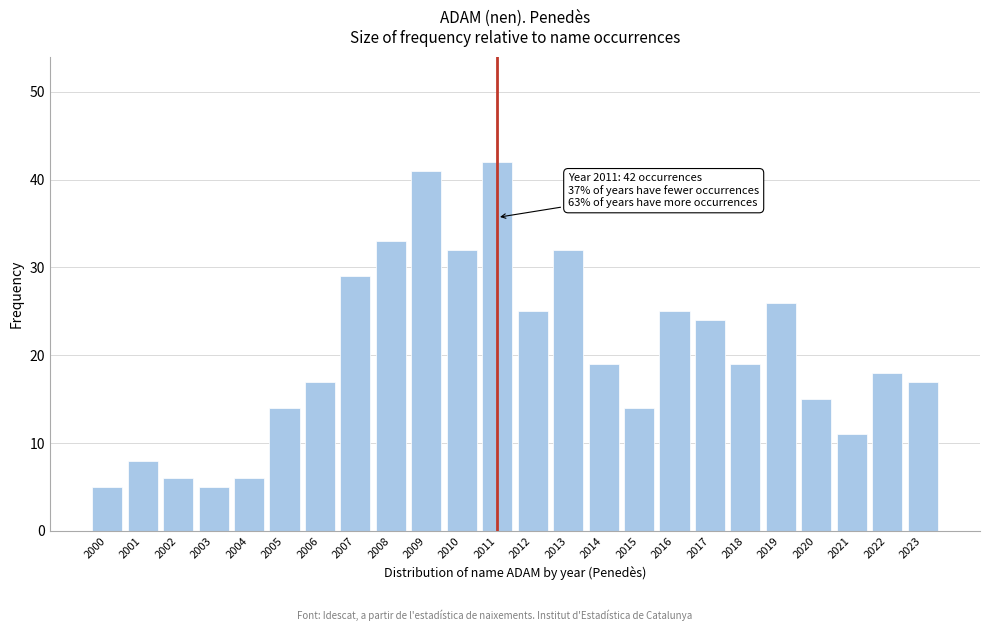

Reading left to right, transcribe all the data shown in this chart.

2000=5	2001=8	2002=6	2003=5	2004=6	2005=14	2006=17	2007=29	2008=33	2009=41	2010=32	2011=42	2012=25	2013=32	2014=19	2015=14	2016=25	2017=24	2018=19	2019=26	2020=15	2021=11	2022=18	2023=17